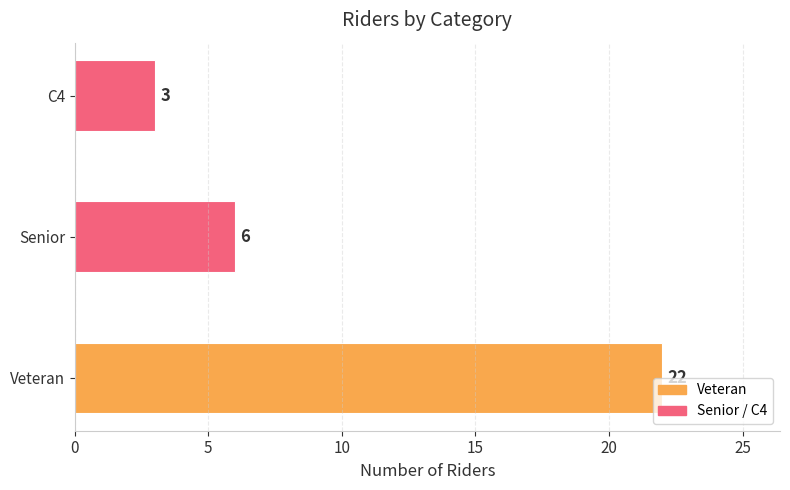

List the labels in order of value, largest first.

Veteran, Senior, C4